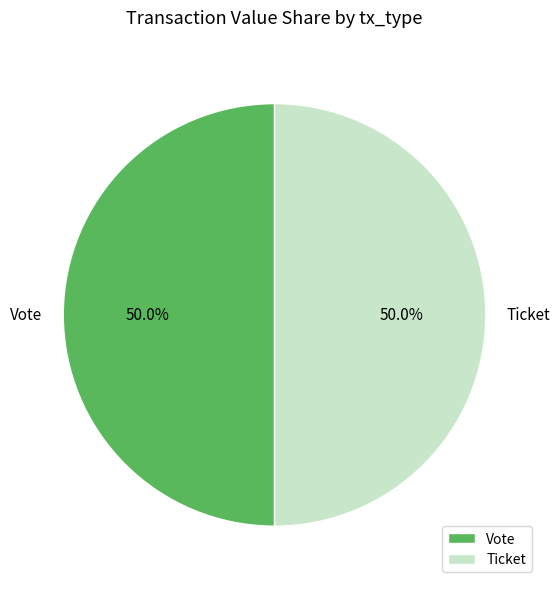

Count the number of slices in the pie.

2